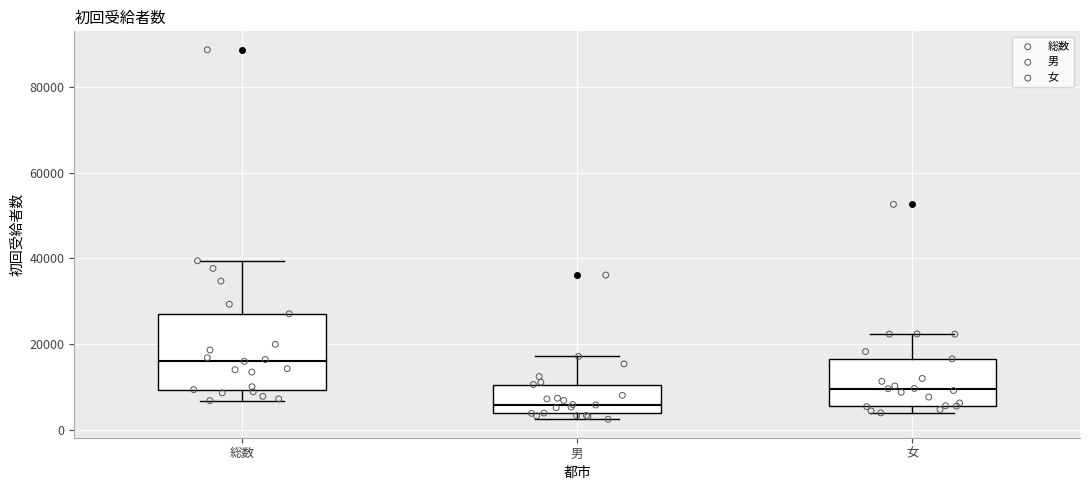

Reading left to right, transcribe this box plot: for each box, give where its median line is, the range the box spans, and where its two whiskers end, as read against the y-axis. The values are not printed on the chart, so give them approximately, as read against the axis.

総数: median 16000, box 10000 to 28000, whiskers 6000 to 40000
男: median 6000, box 4000 to 10000, whiskers 2000 to 18000
女: median 10000, box 6000 to 16000, whiskers 4000 to 22000